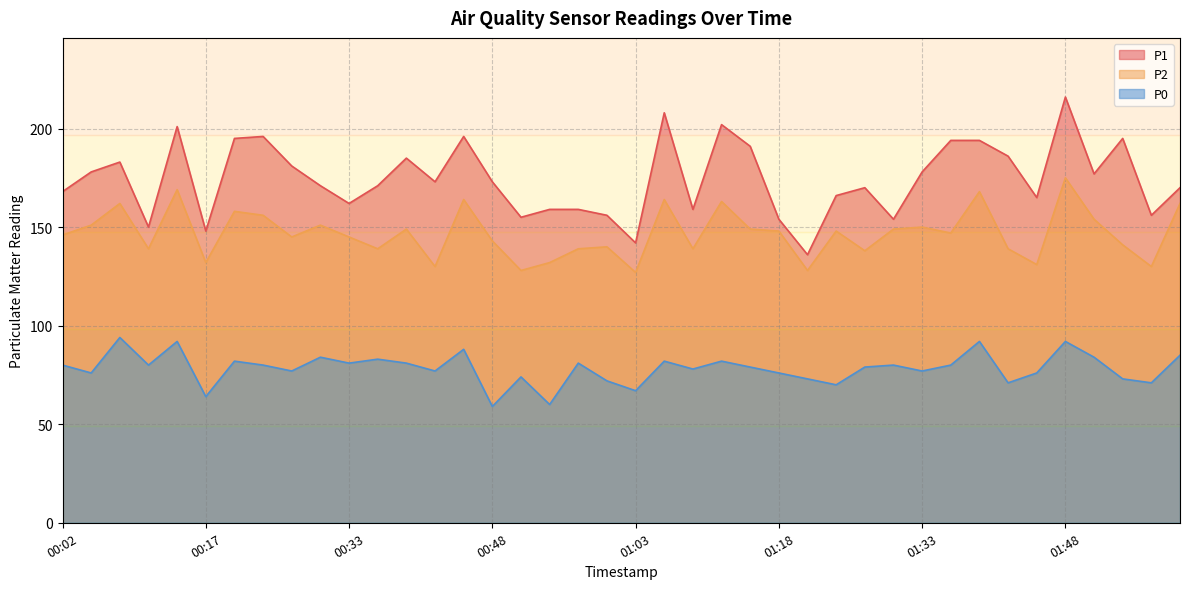

At how many categories does at least one series exceed 196?

4